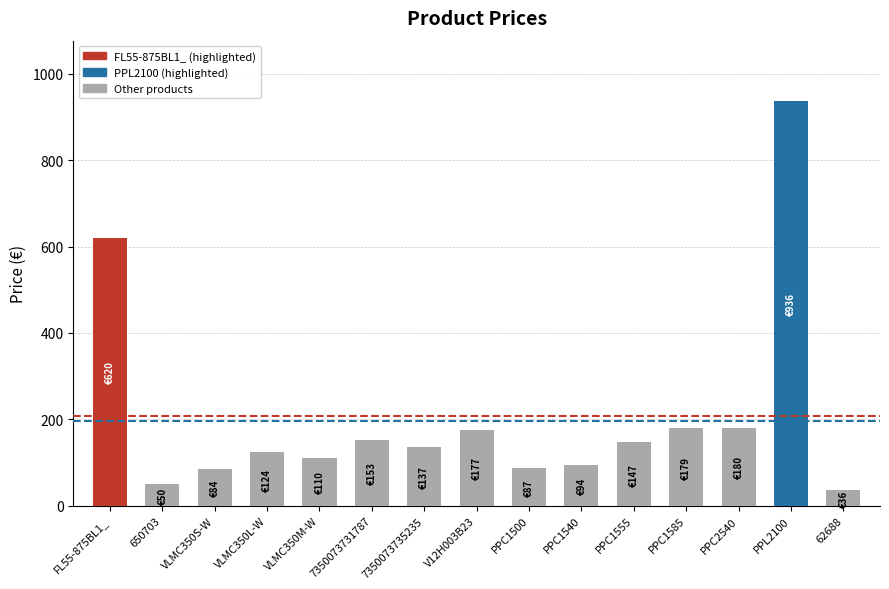

Which category has the lowest value across all series?

62688